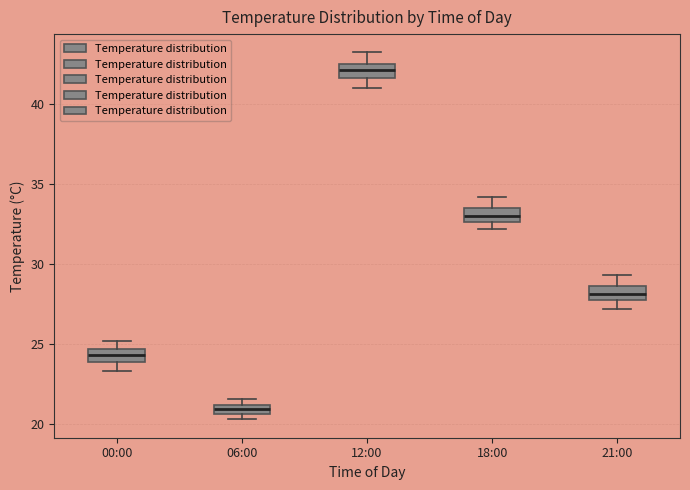

Where does the median line of the box for 12:00 sit on the y-axis? The values are not printed on the chart, so give them approximately, as read against the axis.

42.0